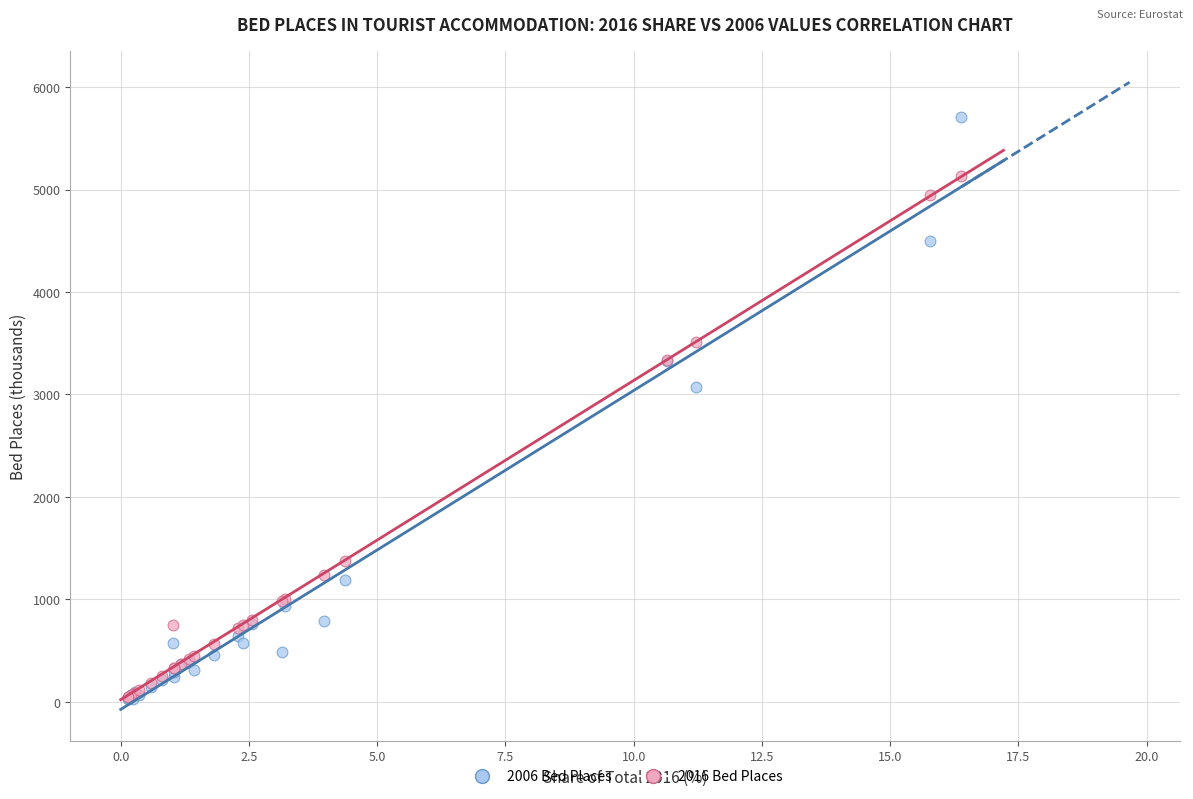

Across all series, what Y value is closest to 2864?

3074.8